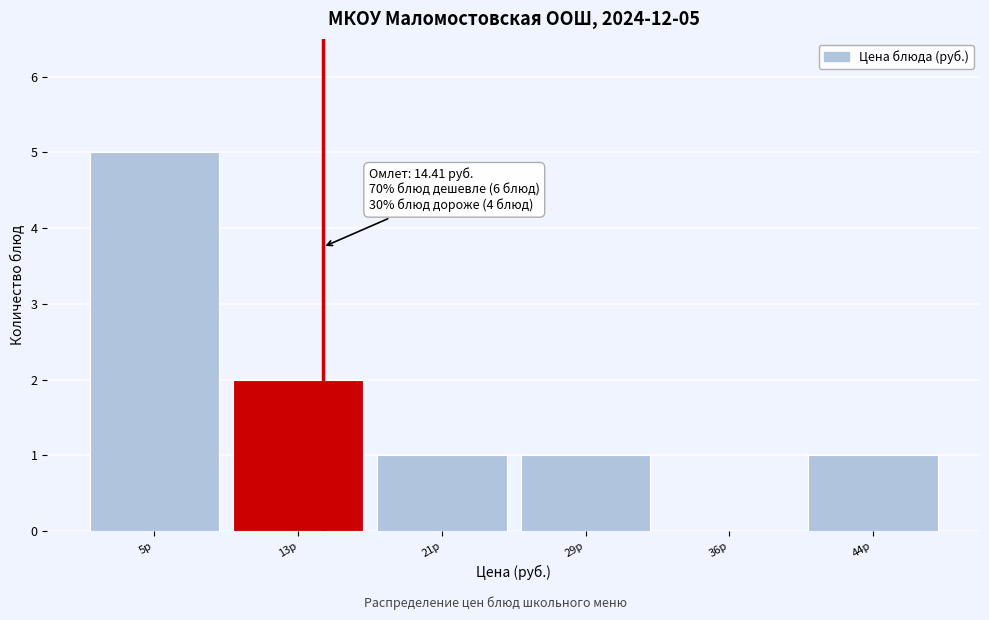

Which range on the x-axis has the tallest bar?

1 to 9